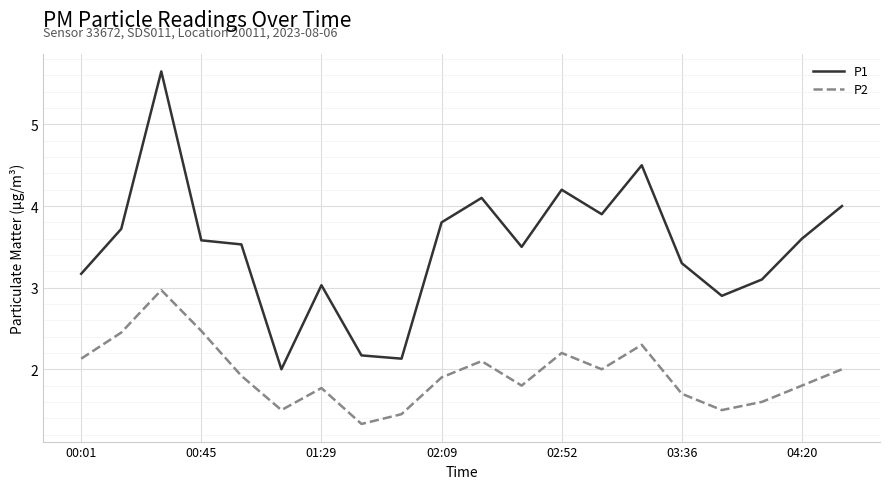

How many distinct data groups are displayed?

2